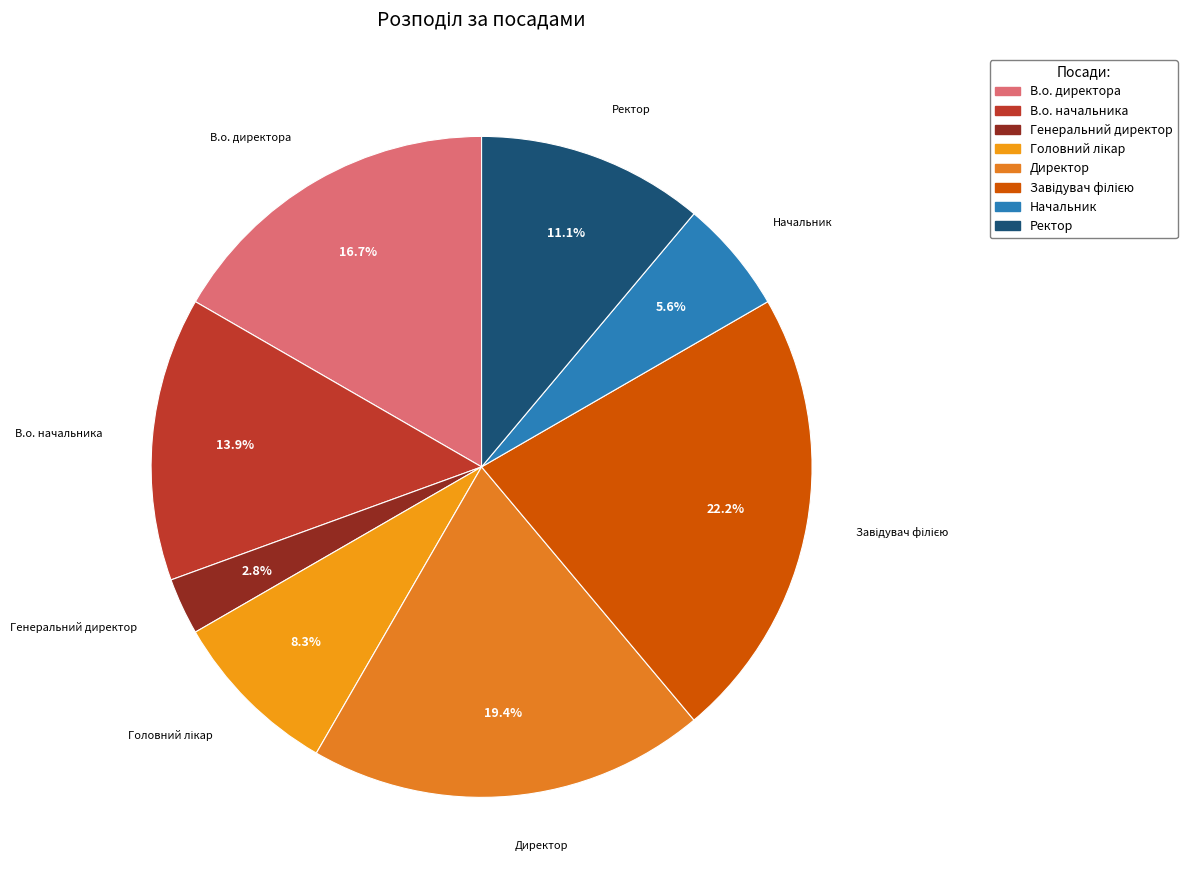

Is there any slice that represents more than half of the pie?

No